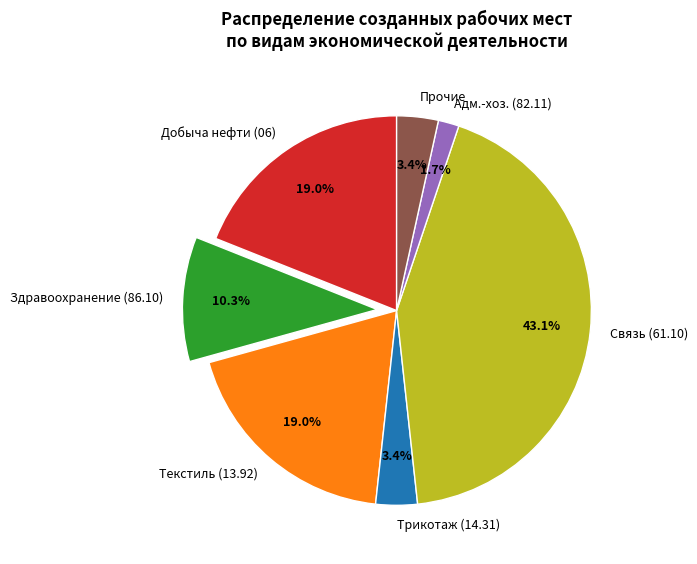

Count the number of slices in the pie.

7